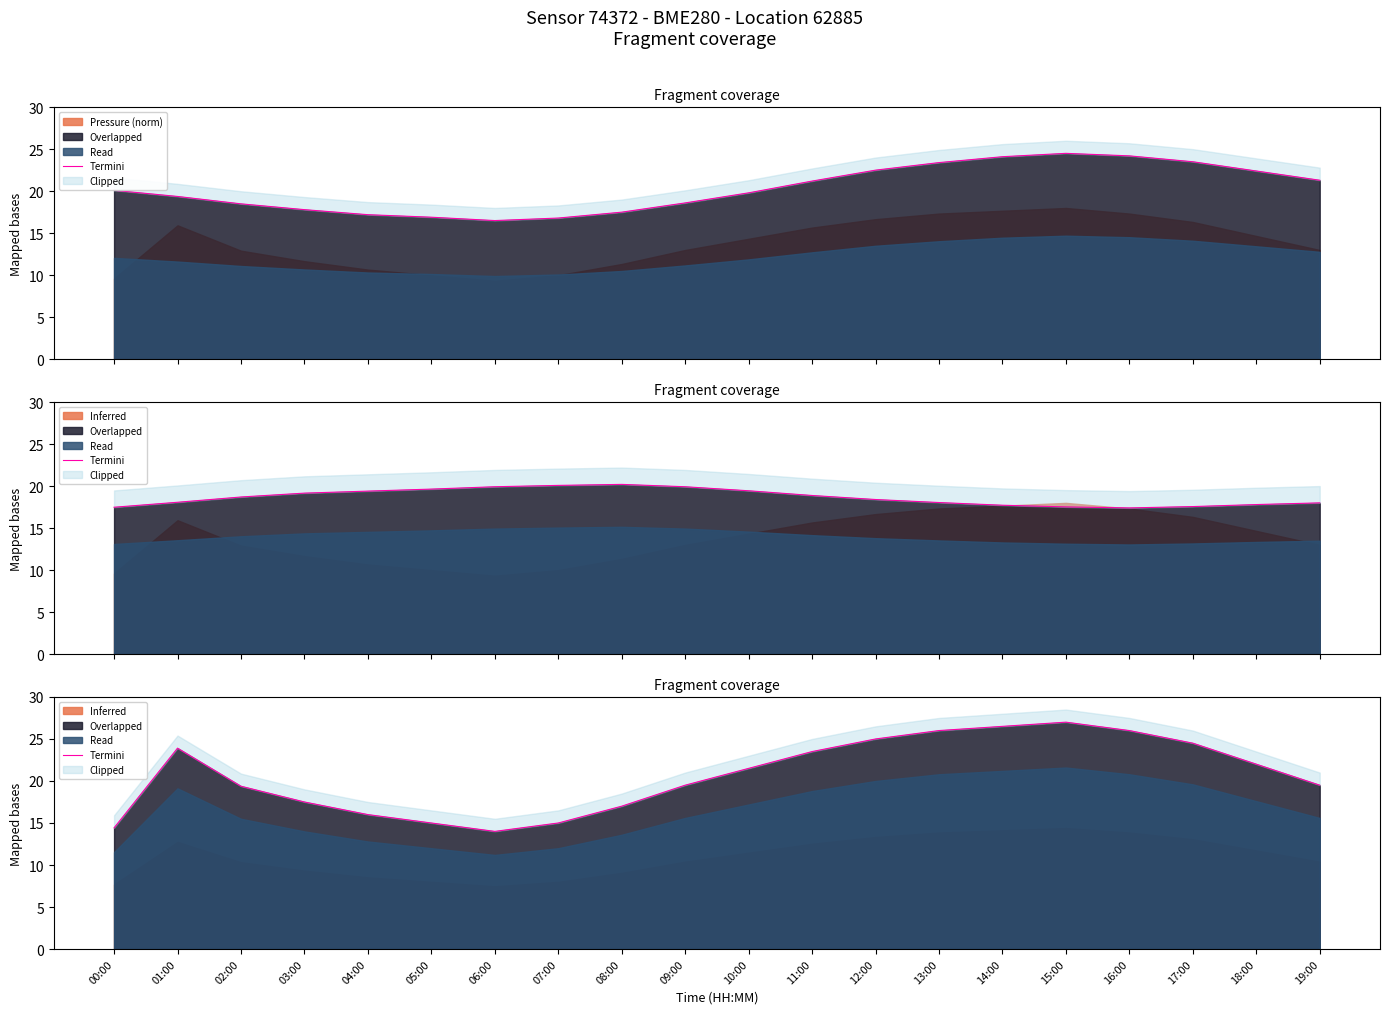

Reading left to right, transcribe all the data shown in this chart.

00:00=14.4	01:00=23.9	02:00=19.4	03:00=17.5	04:00=16.0	05:00=15.0	06:00=14.0	07:00=15.0	08:00=17.0	09:00=19.5	10:00=21.5	11:00=23.5	12:00=25.0	13:00=26.0	14:00=26.5	15:00=27.0	16:00=26.0	17:00=24.5	18:00=22.0	19:00=19.5